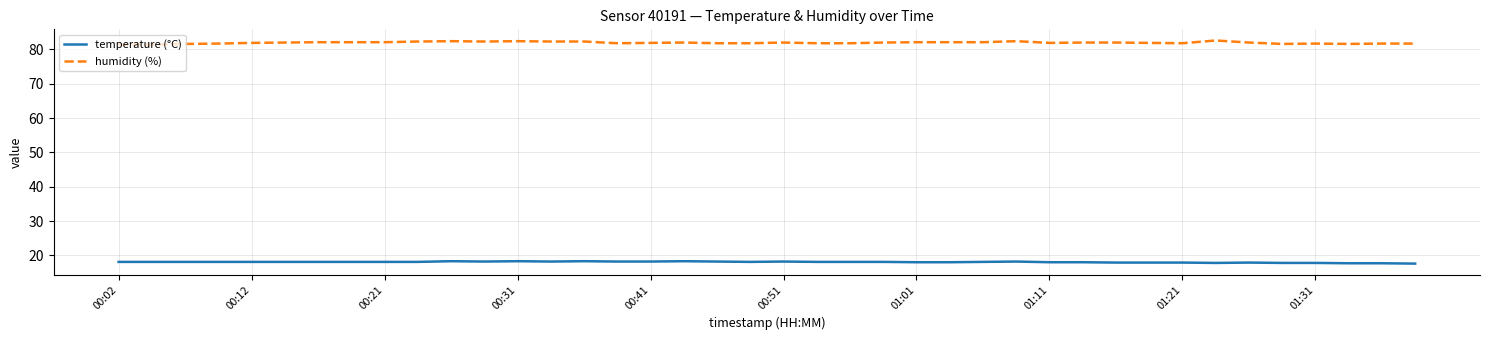

What is the lowest value of the humidity (%) series?

81.4